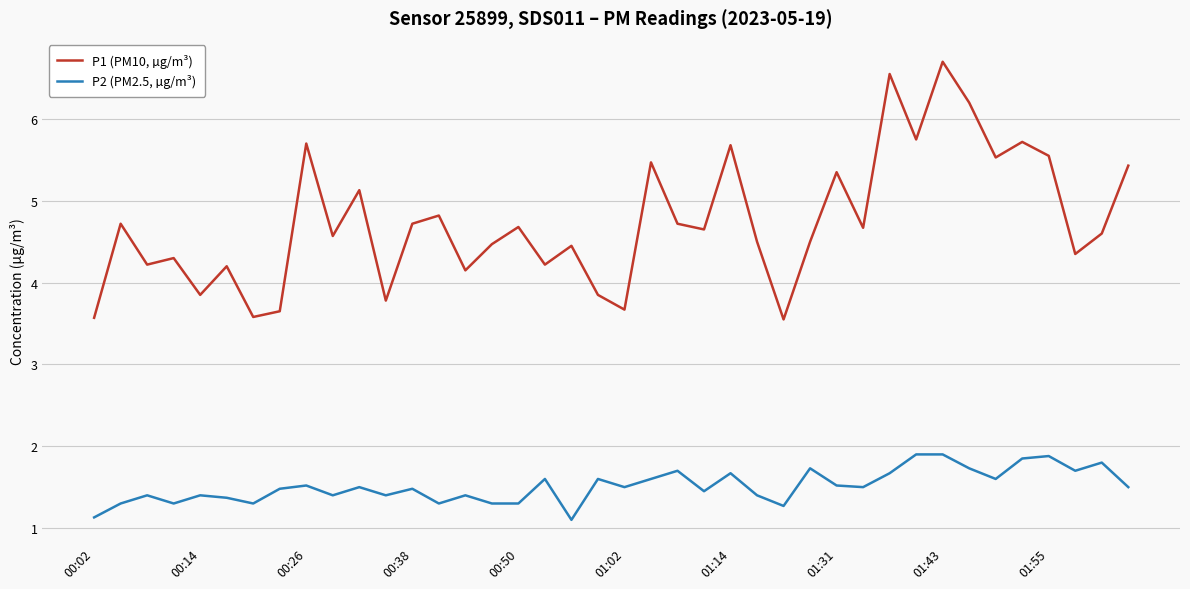

Which series has the largest range (max minus min)?

P1 (PM10, µg/m³)